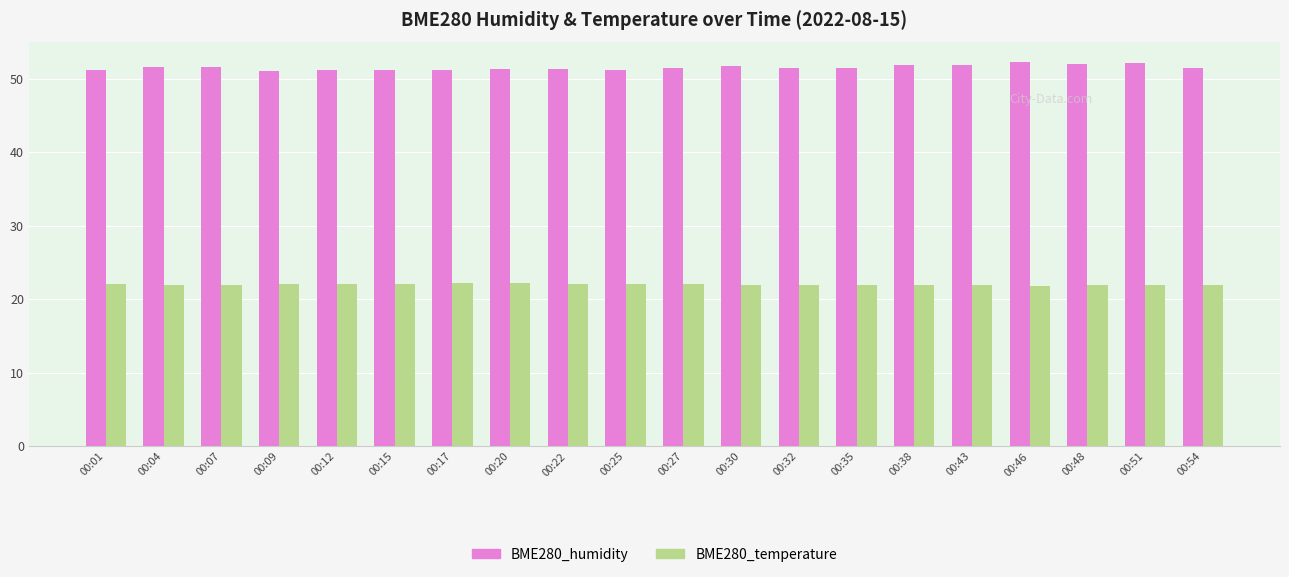

What is the value of the BME280_temperature bar at the 15th from the left?

21.9